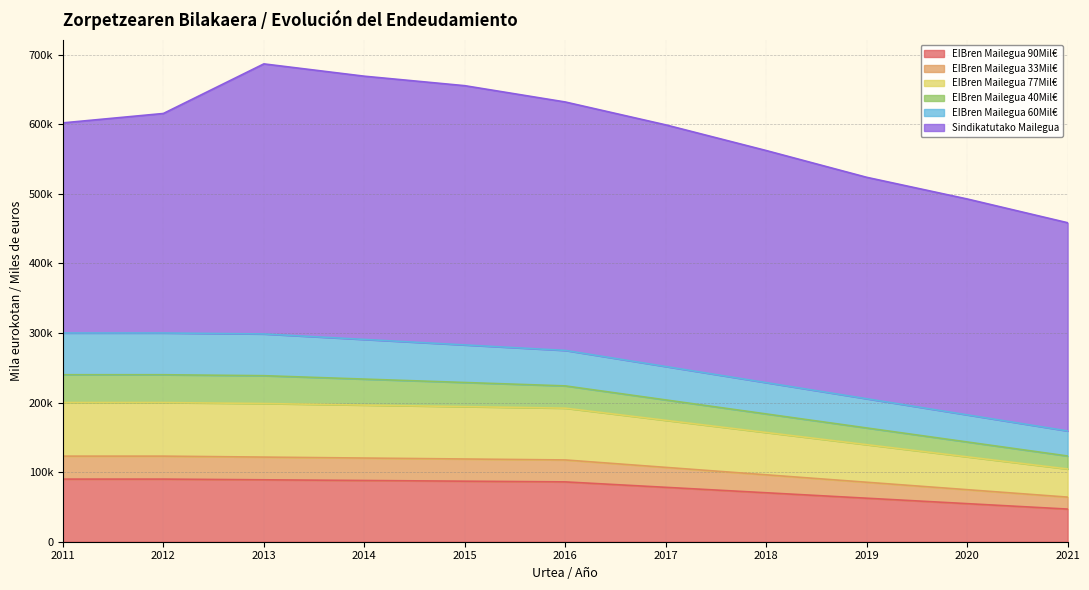

Count the number of categories in the chart.

11